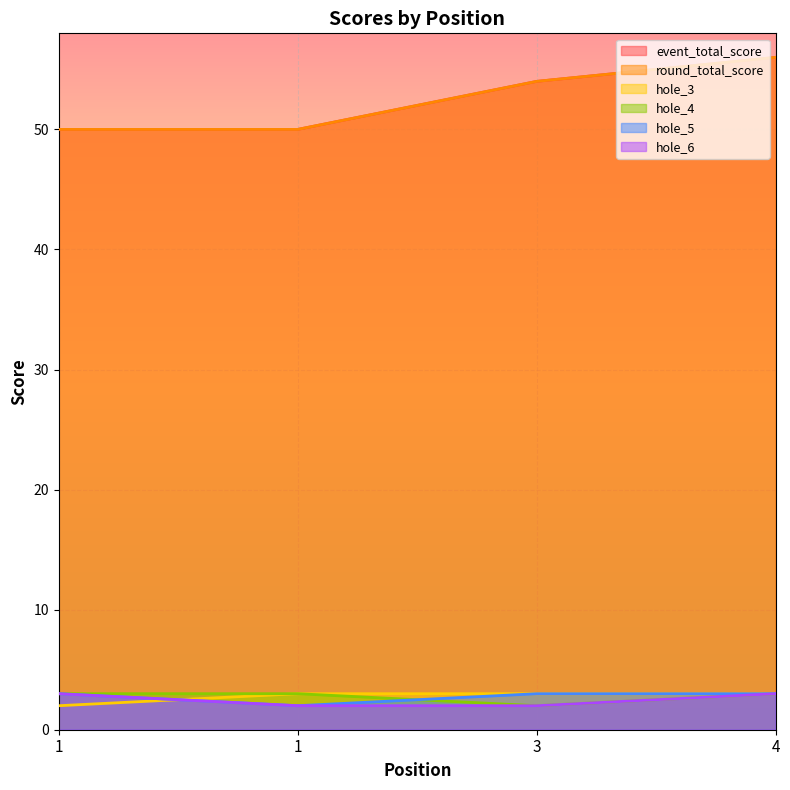

The value of hole_6 at 1 is 3. True or false?

True